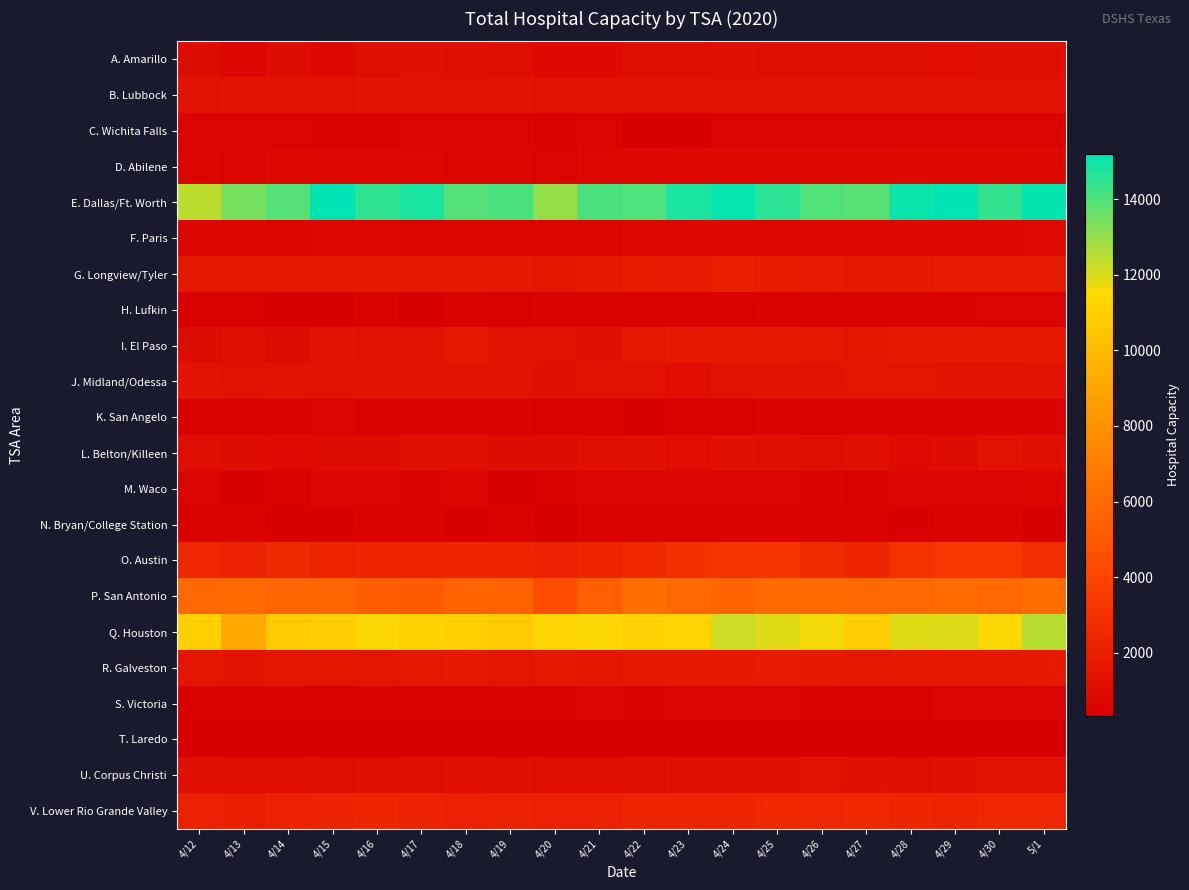

Which series has the largest total across all categories?

E. Dallas/Ft. Worth